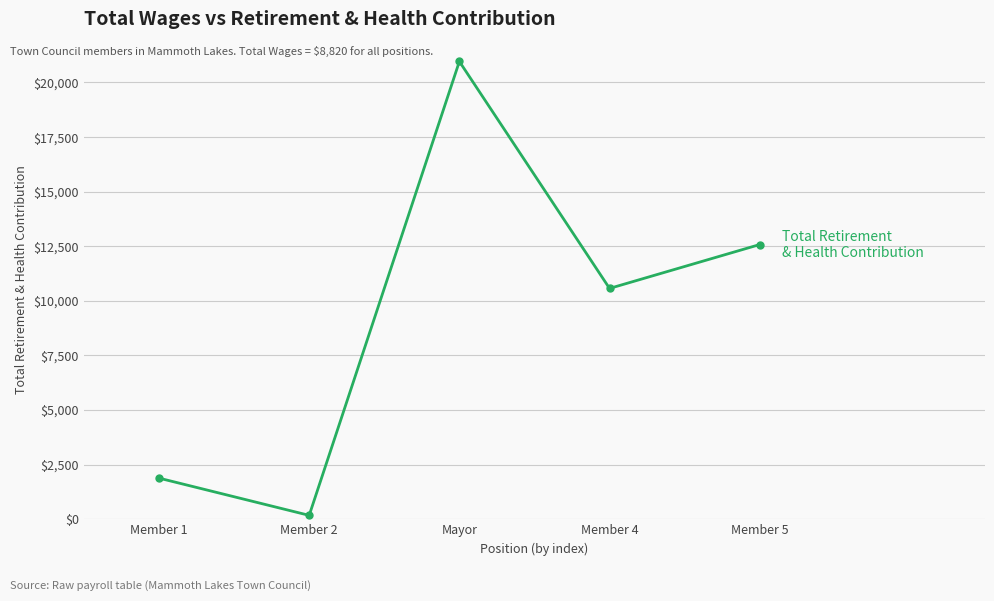

Reading left to right, extract all data points from this chart.

1881	176	20960	10568	12577